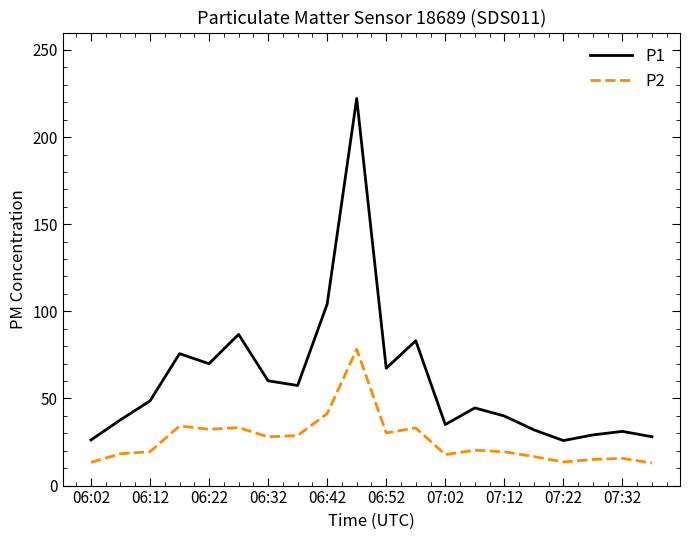

What is the minimum value shown in the chart?

13.0